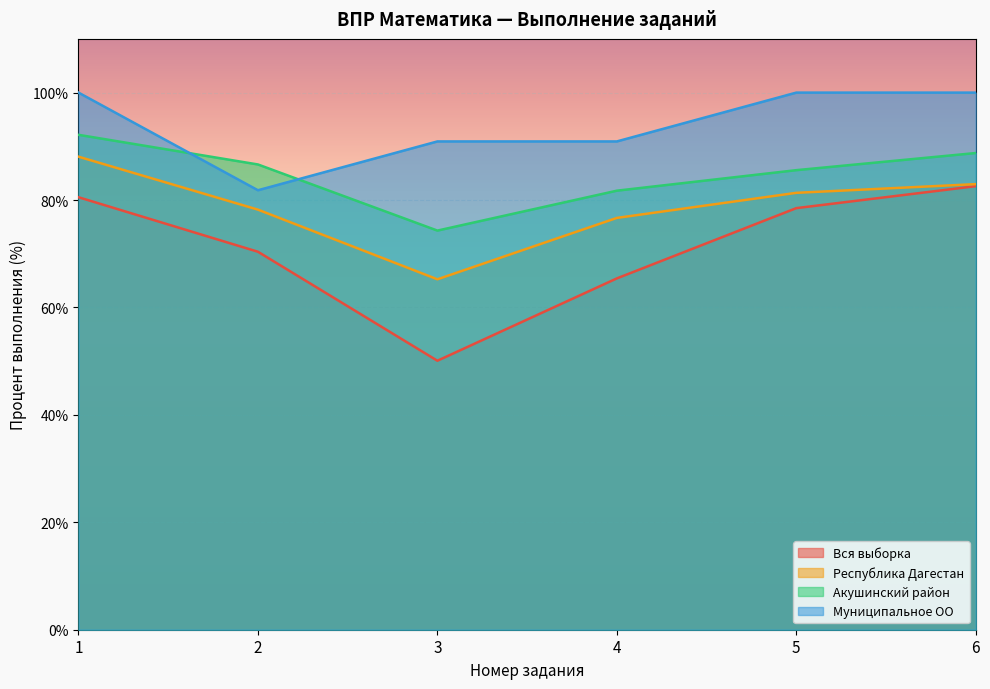

The value of Акушинский район at 1 is 92.1. True or false?

True